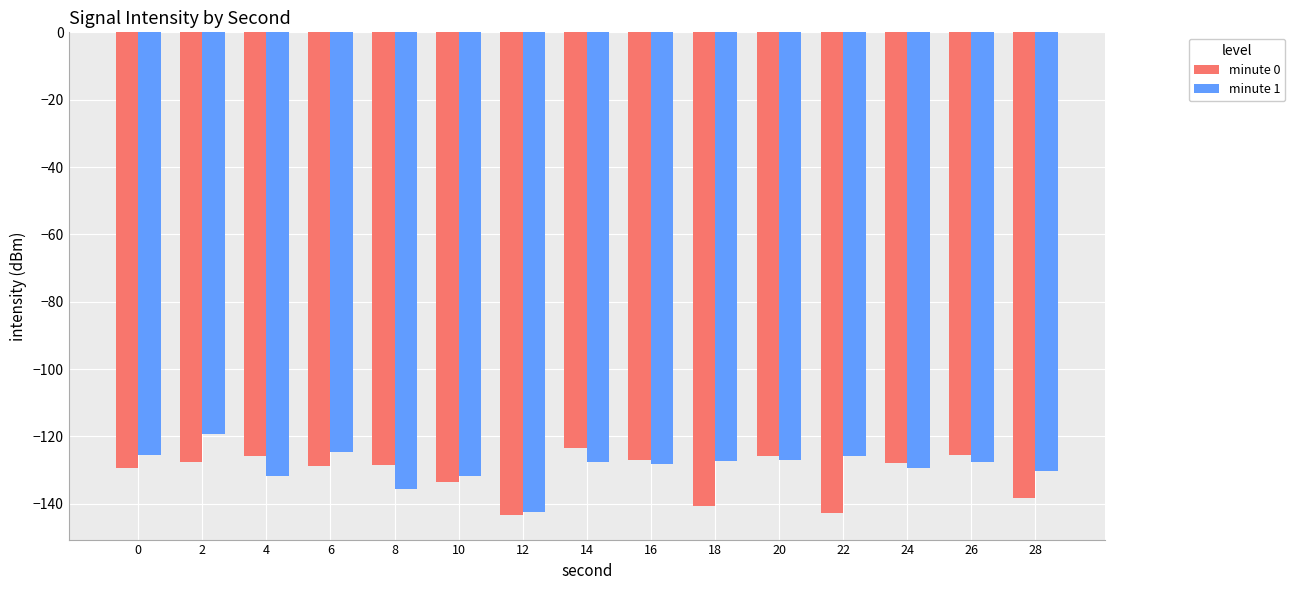

What is the difference between the maximum and second lowest values in the minute 0 series?

19.2